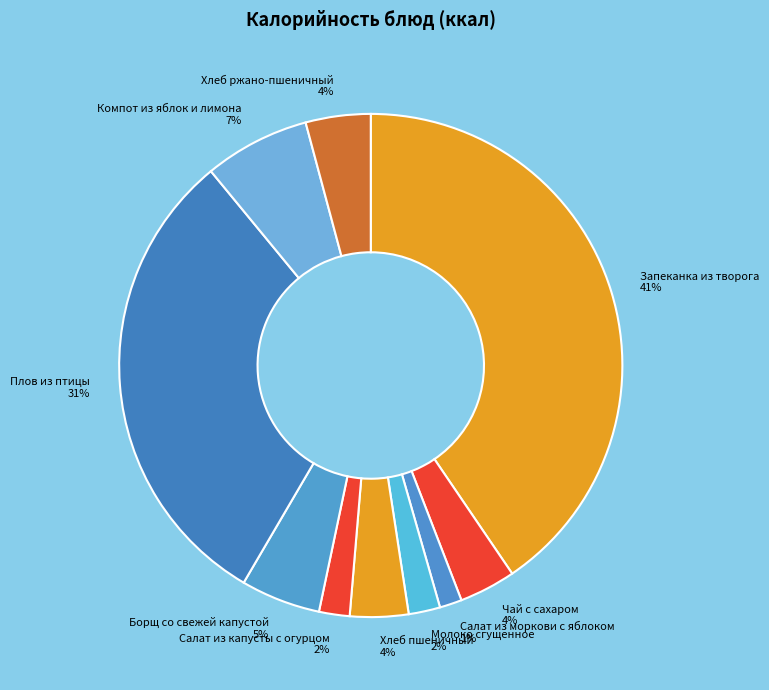

Approximately how many times larger is the value at Хлеб пшеничный compared to Компот из яблок и лимона?

0.6